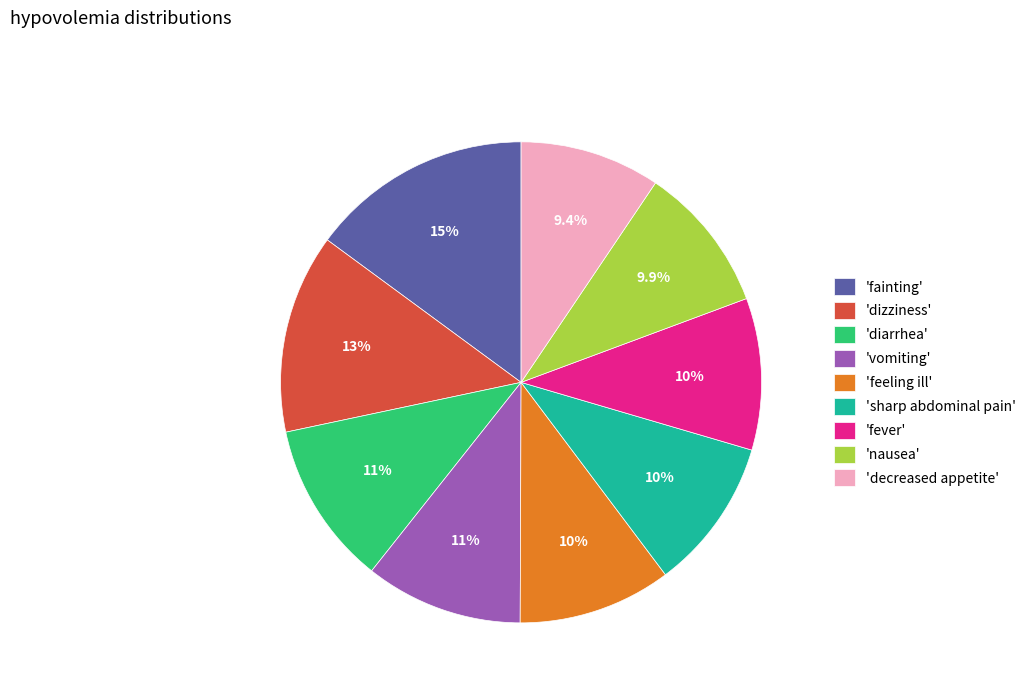

Which category has the biggest portion of the pie?

'fainting'